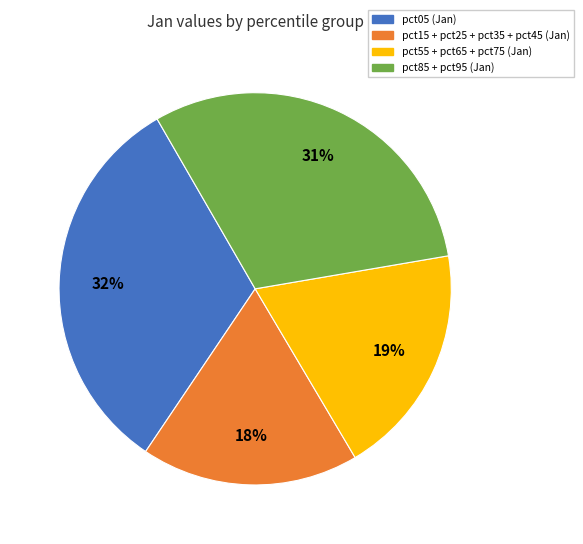

To the nearest percent, what is the average slice percentage?

25%